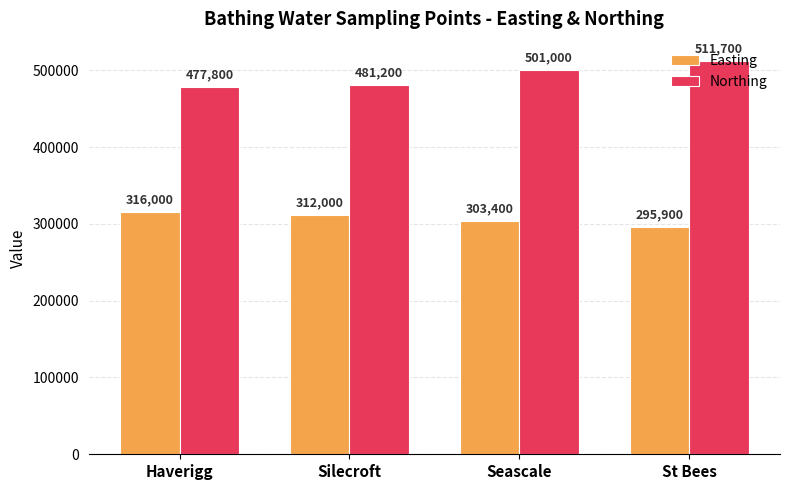

List the series in order of their overall mean, highest first.

Northing, Easting